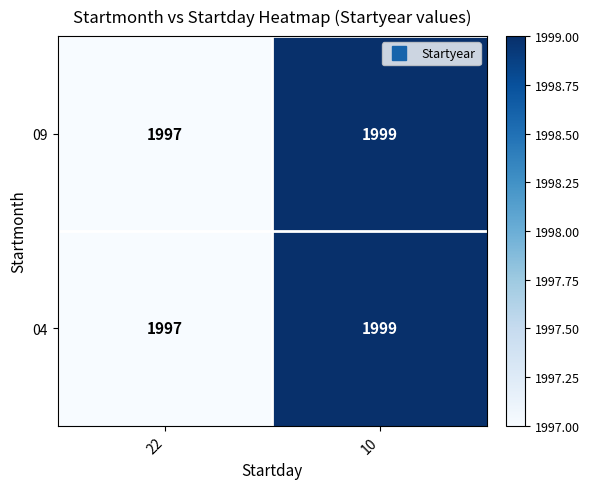

The 04 series shows 2827 at 10. True or false?

False